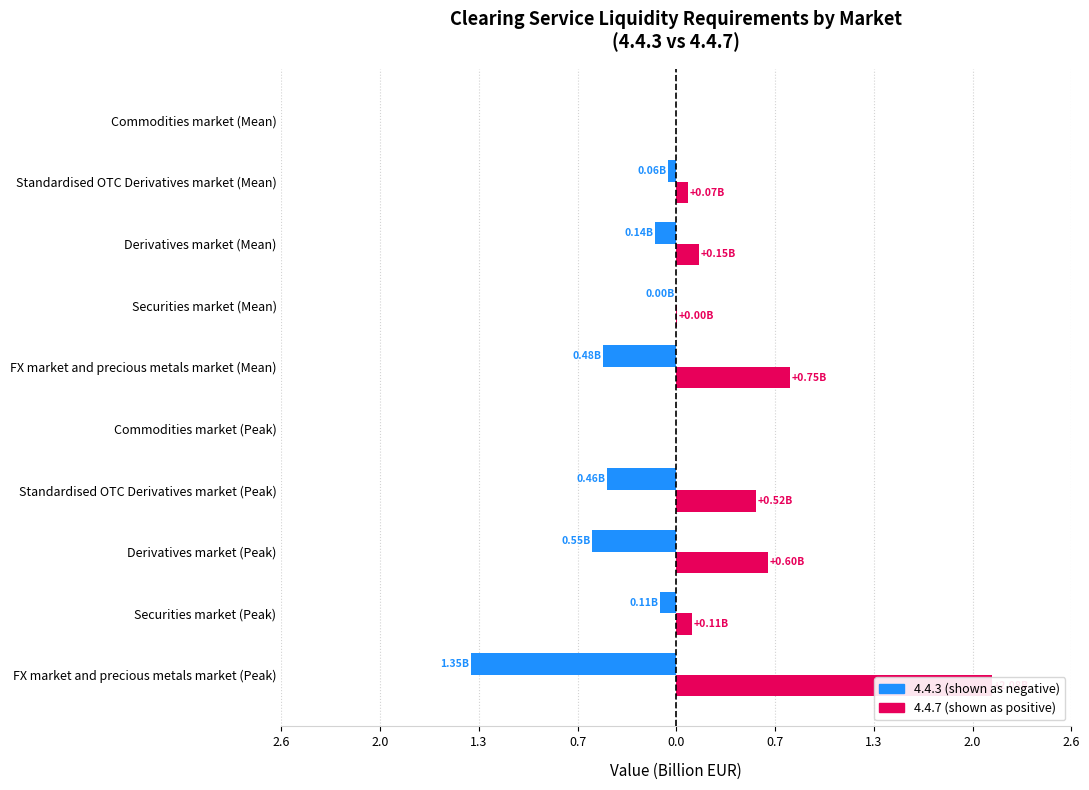

At which label is 4.4.3 closest to 0?

Commodities market (Peak)